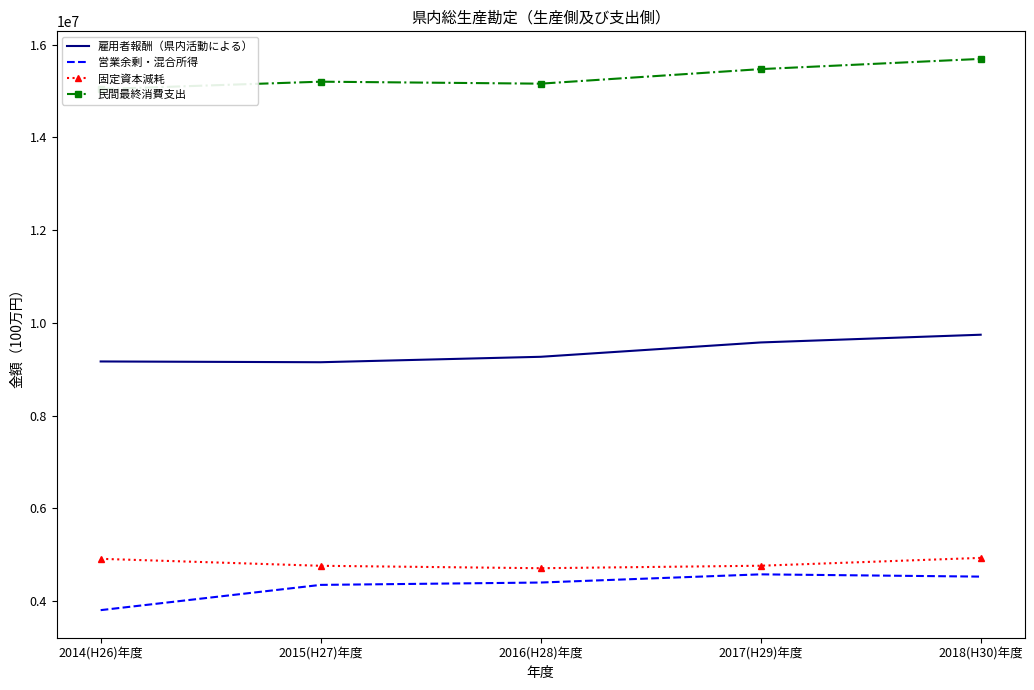

Count the number of data series in this chart.

4